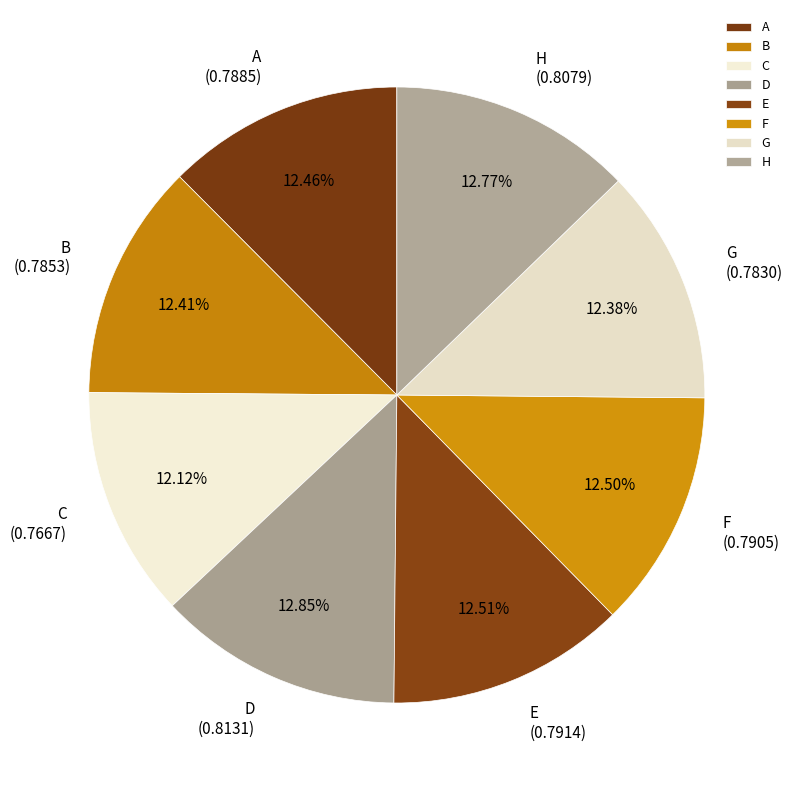

How many slices are in this pie chart?

8